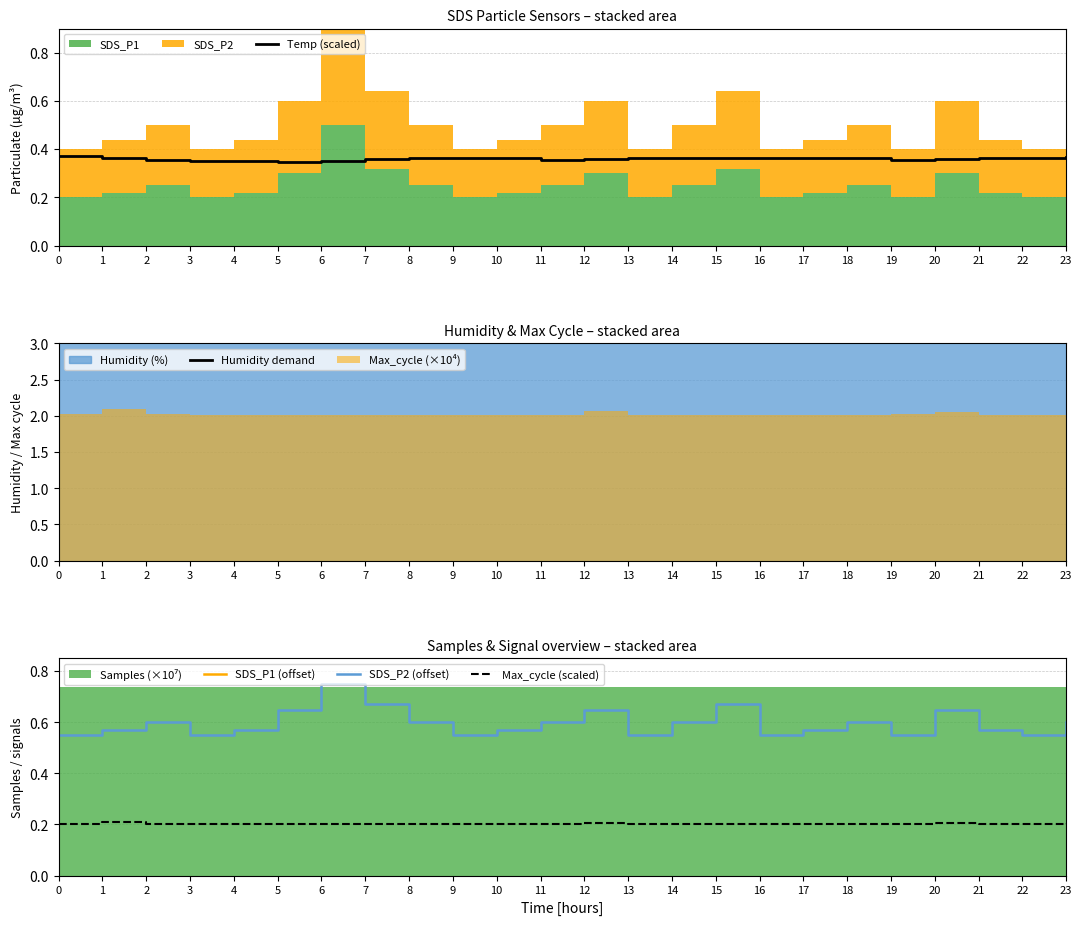

The value of SDS_P1 (offset) at 10 is 0.4. True or false?

False